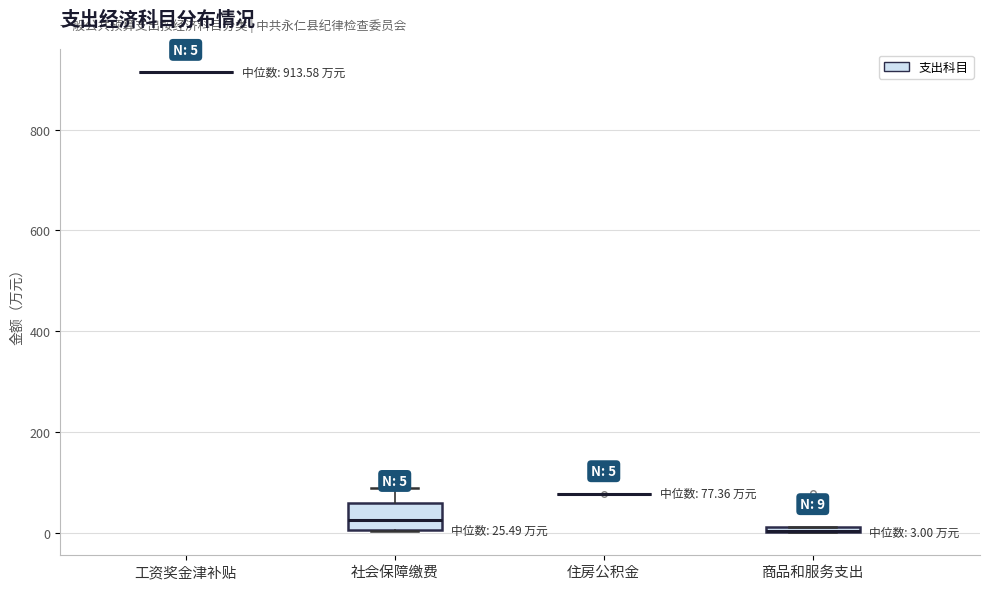

Comparing the boxes themselves (not the whiskers), which one is the tallest?

社会保障缴费